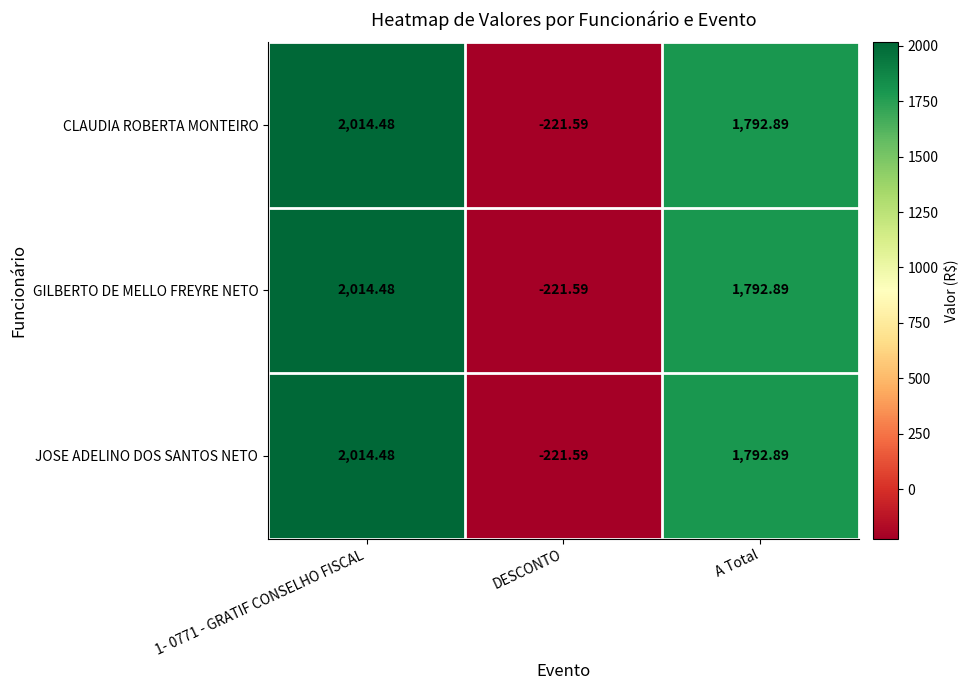

Where is JOSE ADELINO DOS SANTOS NETO nearest to the value 896?

A Total